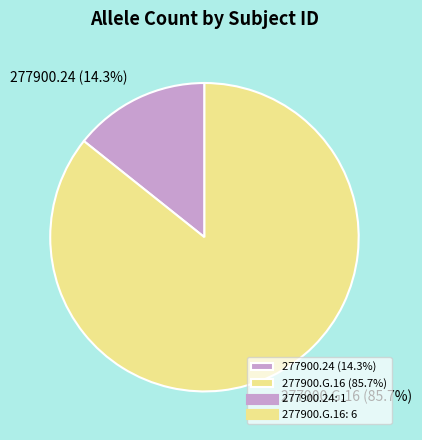

Combined, what portion of the pie is 277900.G.16 and 277900.24?

100.0%